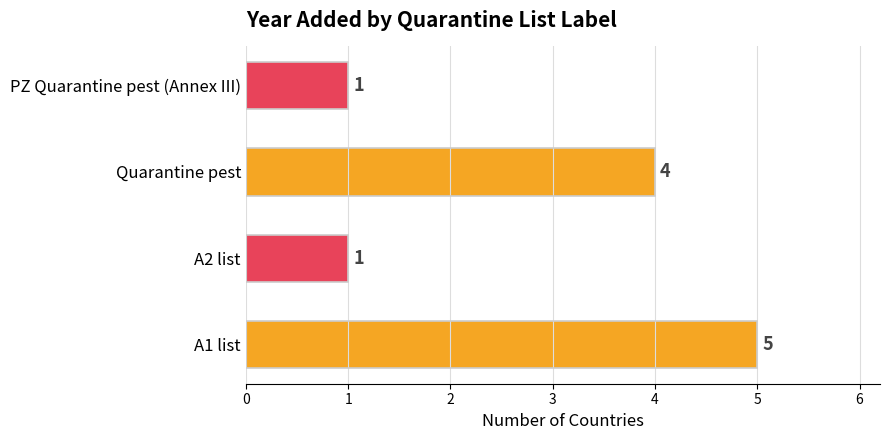

Where is the data nearest to the value 3?

Quarantine pest